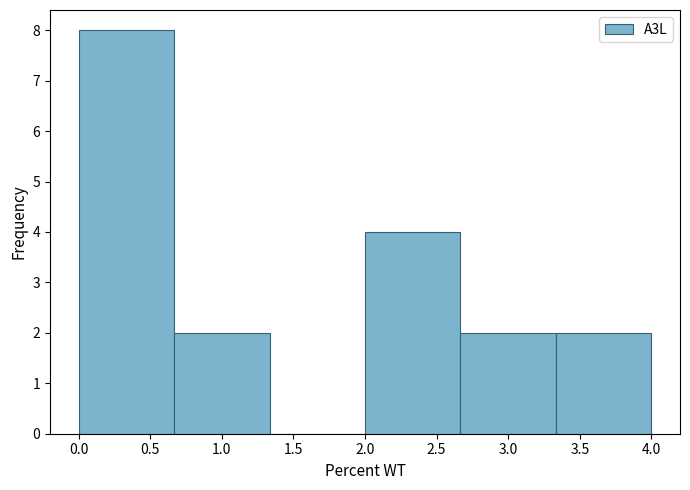

How tall is the bar that spans 0.65 to 1.35 on the x-axis? Neither the bar edges nor the heights are printed on the chart, so give them approximately, as read against the axes.

2